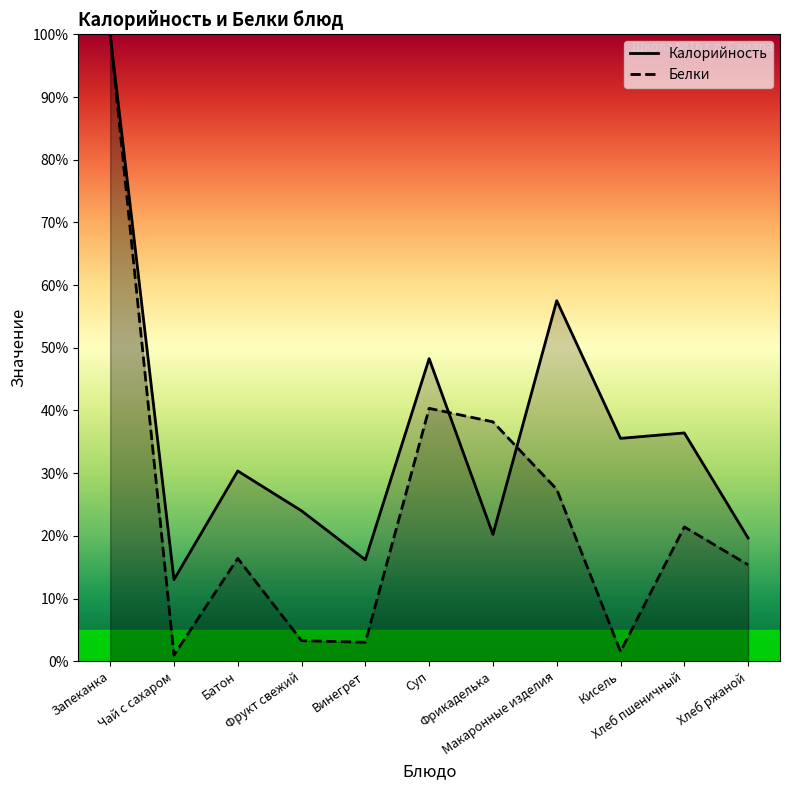

What is the label of the 11th point from the right?

Запеканка